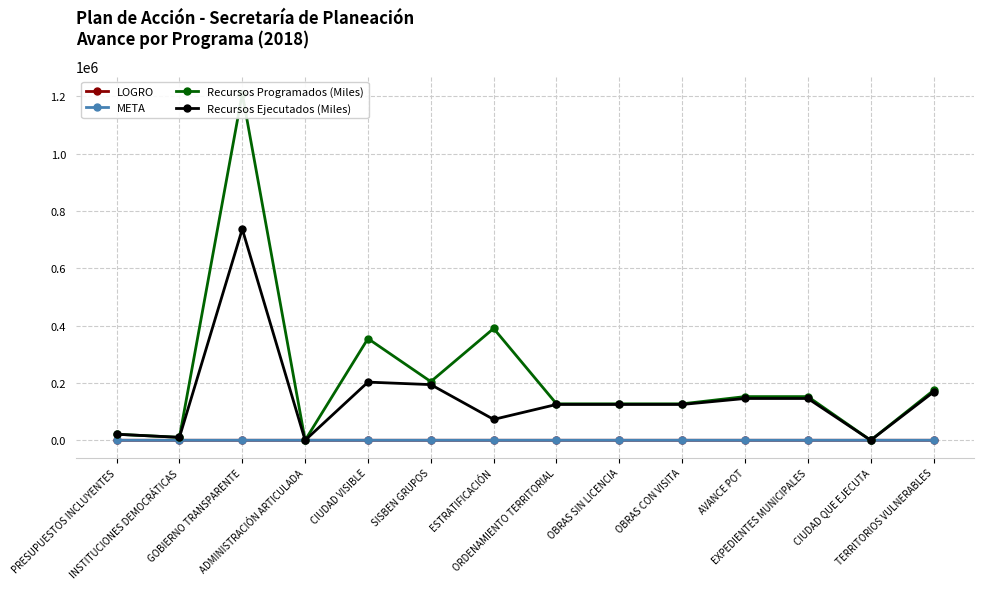

What are all the series names shown in the legend?

LOGRO, META, Recursos Programados (Miles), Recursos Ejecutados (Miles)